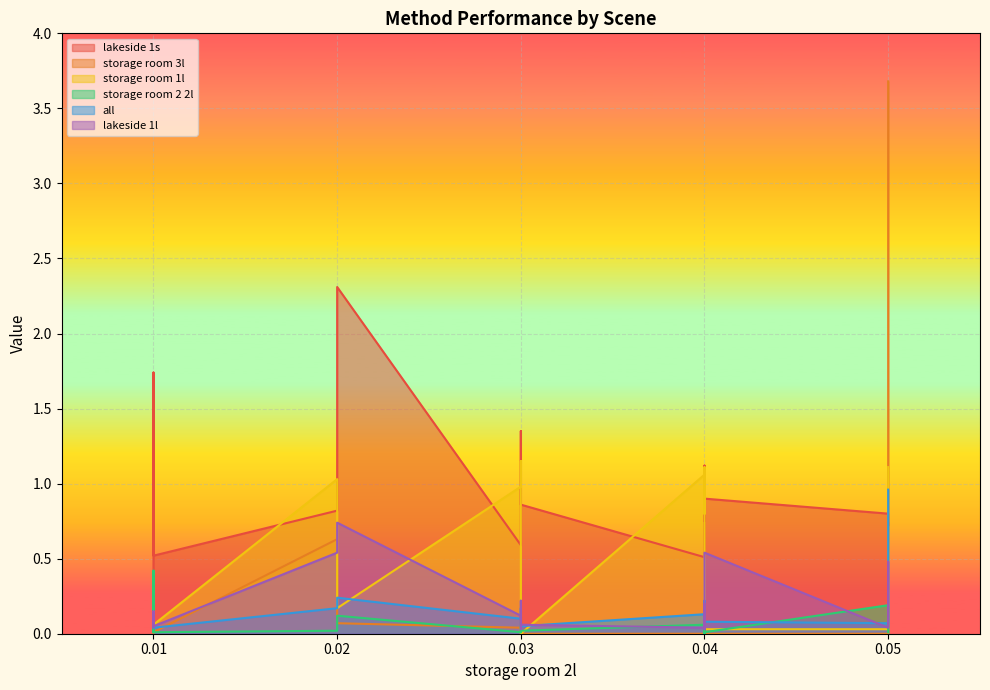

List the series in order of their peak value, highest first.

storage room 3l, lakeside 1s, storage room 1l, all, lakeside 1l, storage room 2 2l